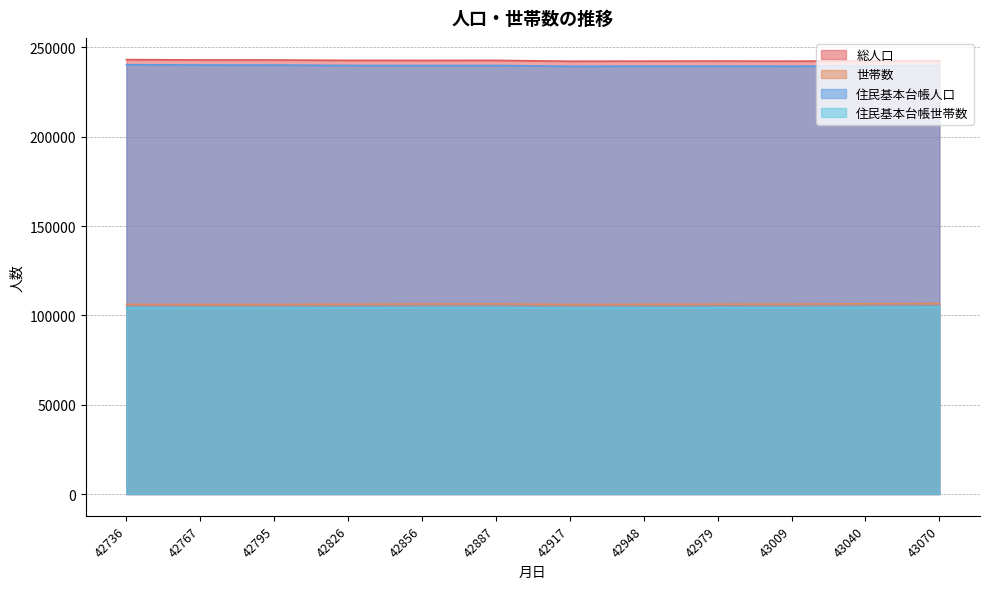

At 42736, list the series in order from smallest to largest.

住民基本台帳世帯数, 世帯数, 住民基本台帳人口, 総人口